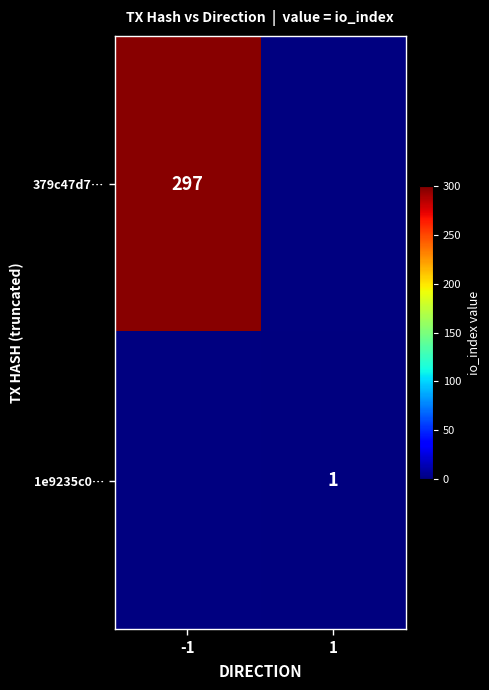

How many distinct data groups are displayed?

2